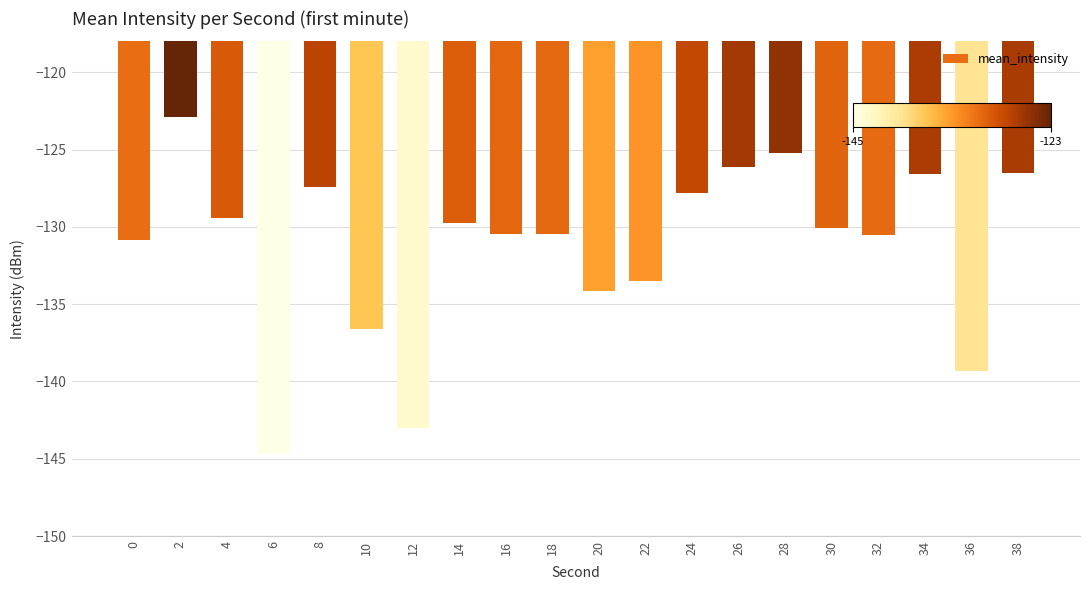

What is the value of the 13th bar from the left?

-127.8